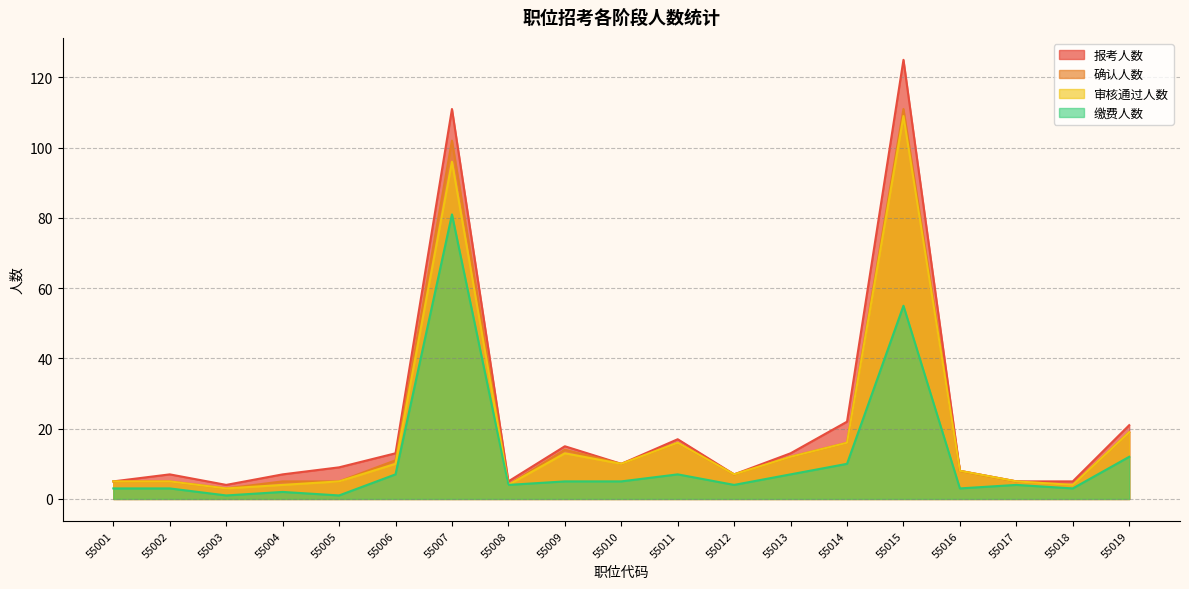

Which series has the largest range (max minus min)?

报考人数